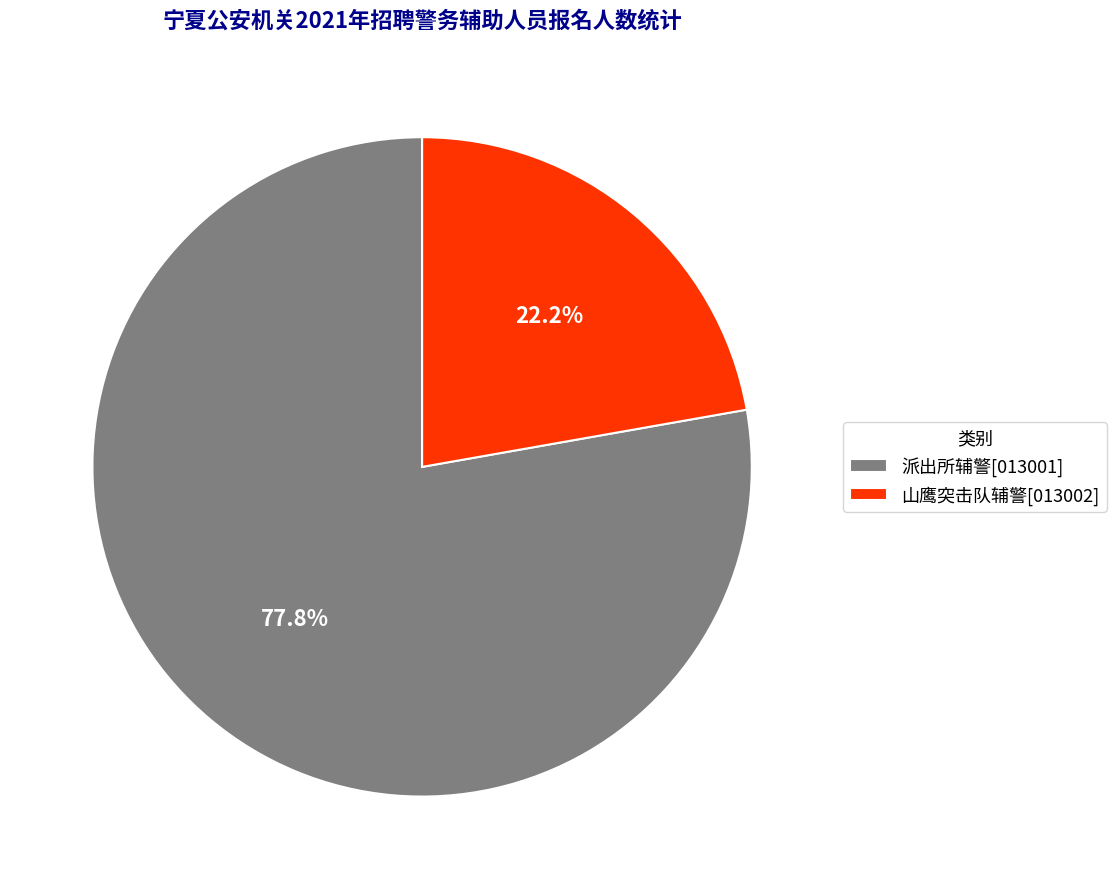

How many segments does this pie chart have?

2